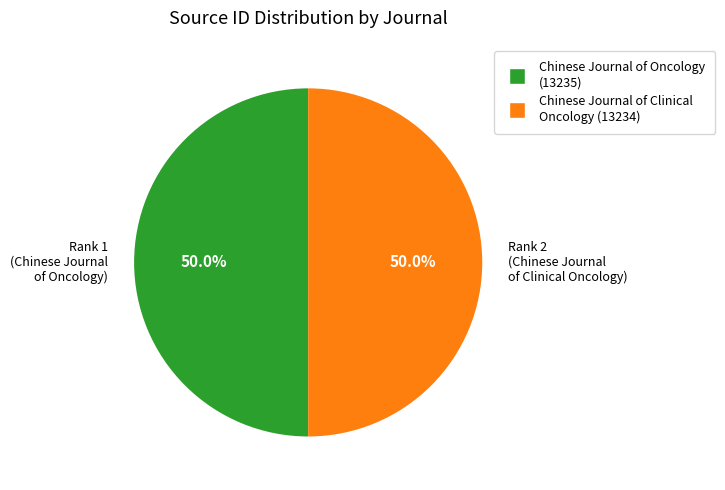

Combined, do Rank 2 (Chinese Journal of Clinical Oncology) and Rank 1 (Chinese Journal of Oncology) account for over 50%?

Yes